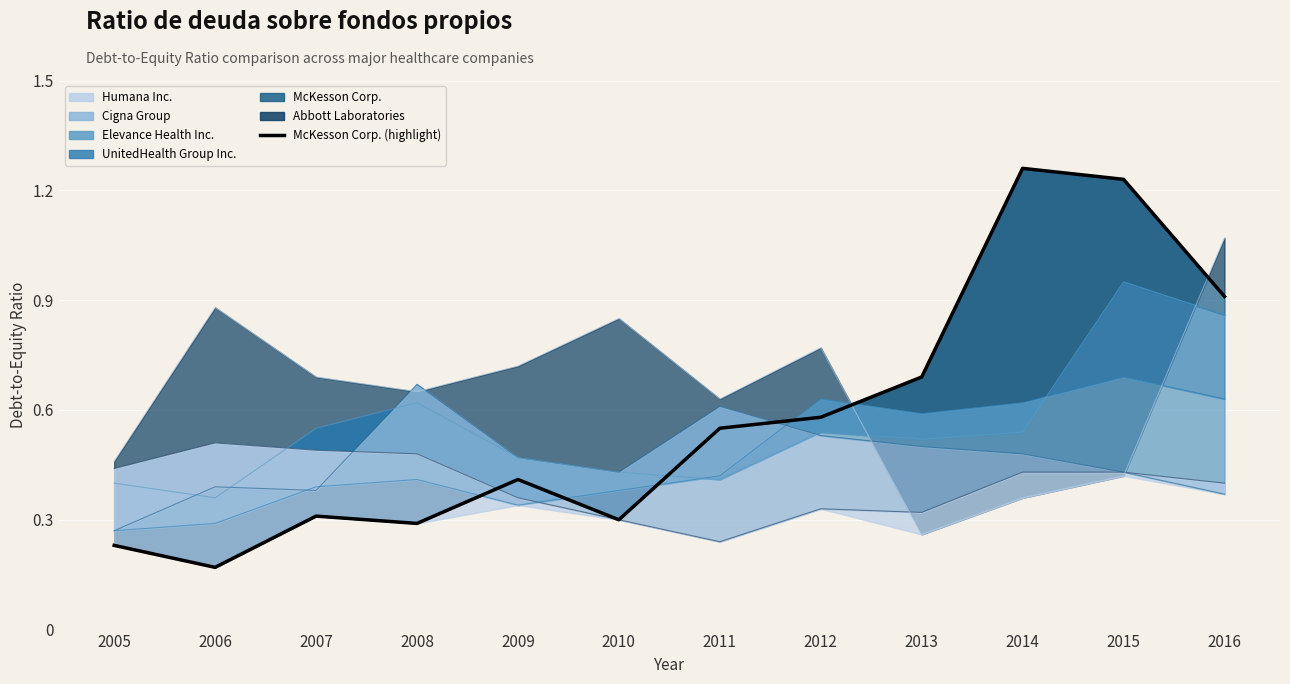

Reading right to left, what are all the values shown in this chart?

2016=0.9	2015=1.2	2014=1.3	2013=0.7	2012=0.6	2011=0.6	2010=0.3	2009=0.4	2008=0.3	2007=0.3	2006=0.2	2005=0.2